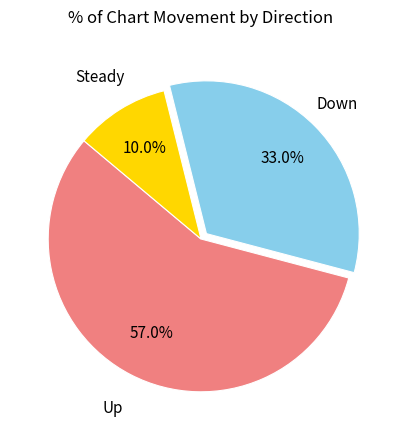

Which slice is the smallest?

Steady